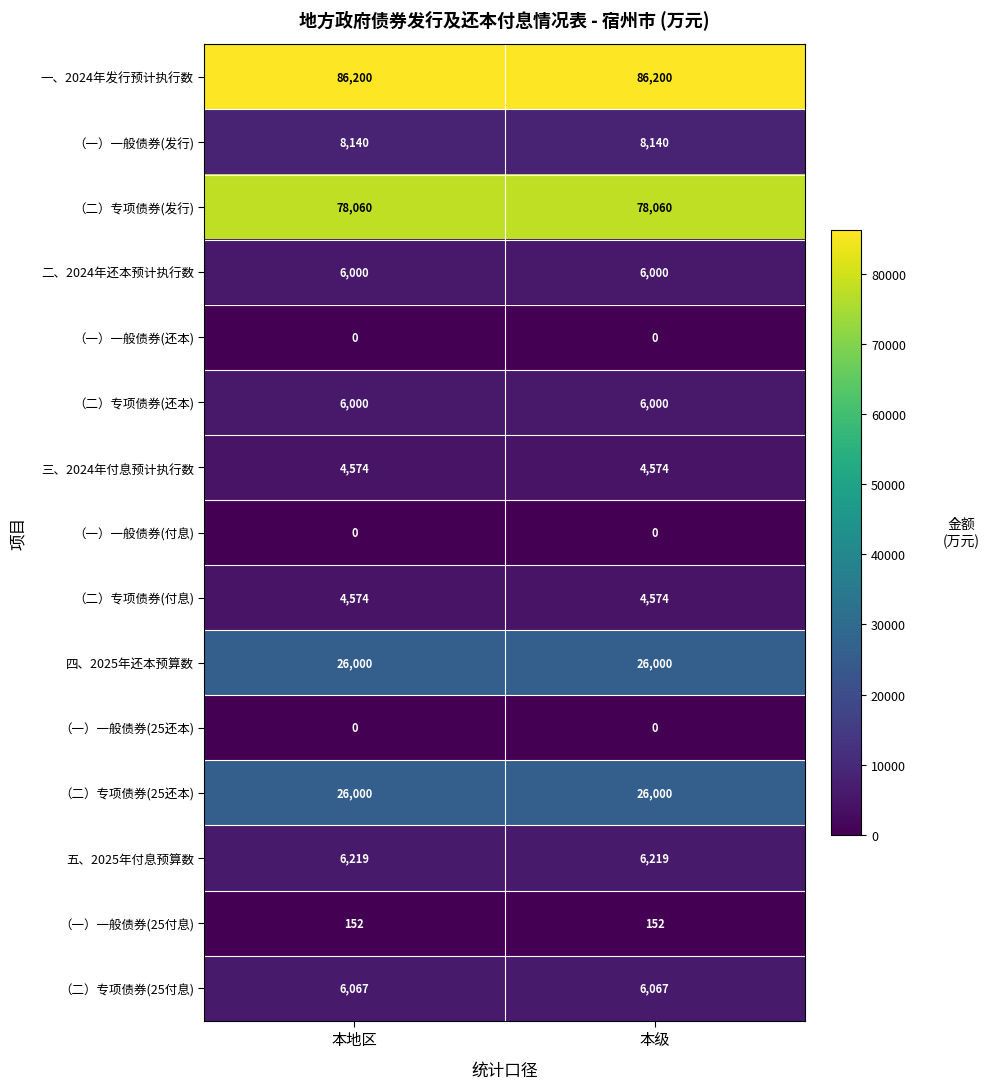

Reading left to right, extract all data points from this chart.

一、2024年发行预计执行数: 本地区=86200	本级=86200
（一）一般债券(发行): 本地区=8140	本级=8140
（二）专项债券(发行): 本地区=78060	本级=78060
二、2024年还本预计执行数: 本地区=6000	本级=6000
（一）一般债券(还本): 本地区=0	本级=0
（二）专项债券(还本): 本地区=6000	本级=6000
三、2024年付息预计执行数: 本地区=4574	本级=4574
（一）一般债券(付息): 本地区=0	本级=0
（二）专项债券(付息): 本地区=4574	本级=4574
四、2025年还本预算数: 本地区=26000	本级=26000
（一）一般债券(25还本): 本地区=0	本级=0
（二）专项债券(25还本): 本地区=26000	本级=26000
五、2025年付息预算数: 本地区=6219	本级=6219
（一）一般债券(25付息): 本地区=152	本级=152
（二）专项债券(25付息): 本地区=6067	本级=6067